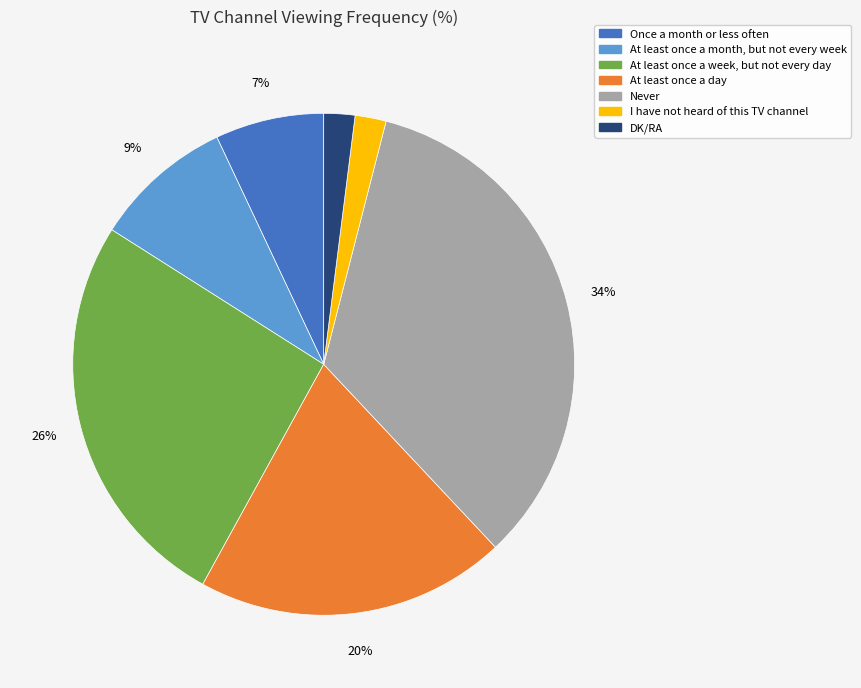

Is there any slice that represents more than half of the pie?

No